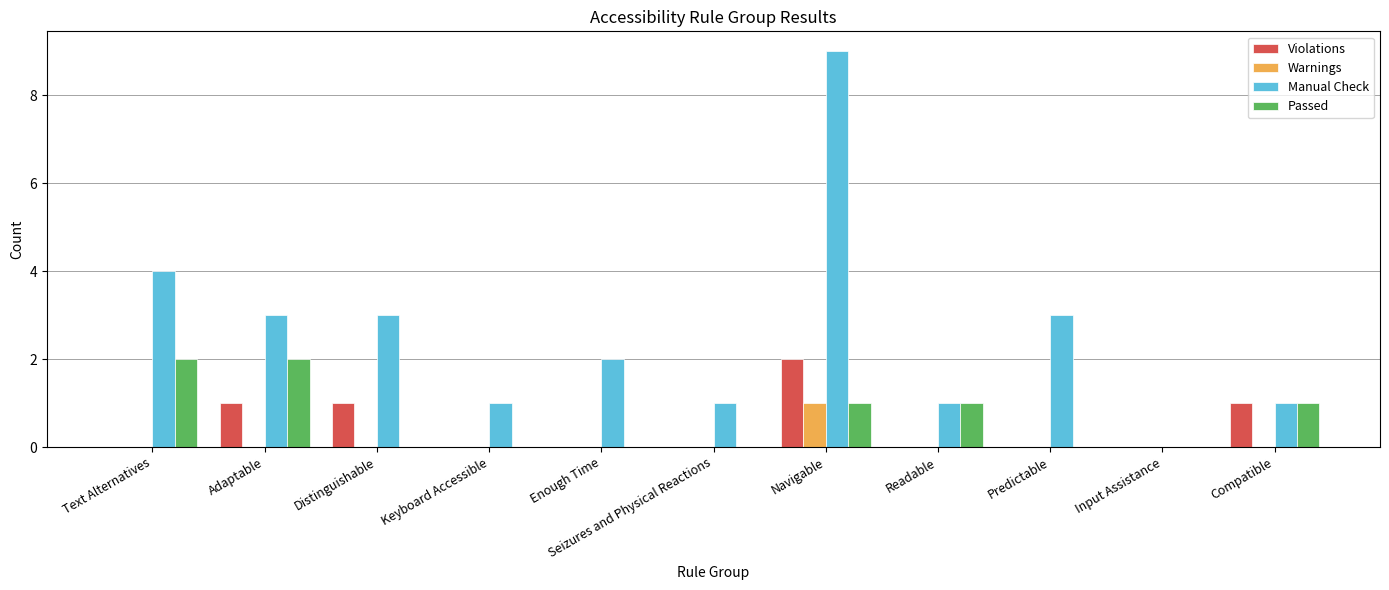

Reading right to left, list all the values displayed in this chart.

Violations: 1	0	0	0	2	0	0	0	1	1	0
Warnings: 0	0	0	0	1	0	0	0	0	0	0
Manual Check: 1	0	3	1	9	1	2	1	3	3	4
Passed: 1	0	0	1	1	0	0	0	0	2	2